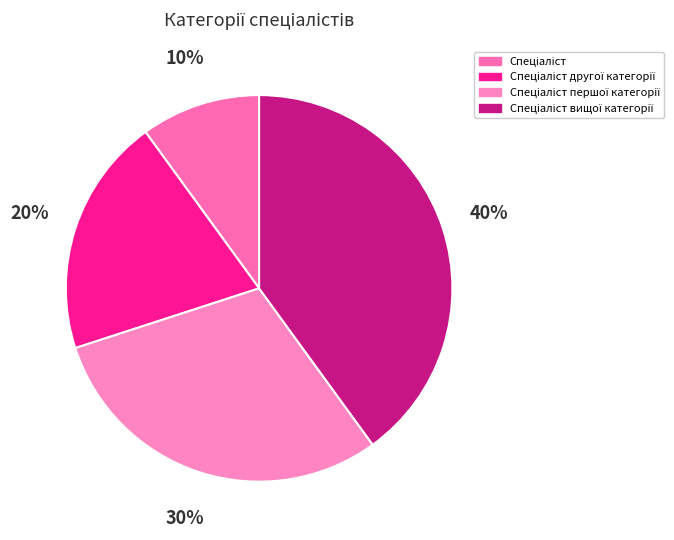

How many slices are in this pie chart?

4